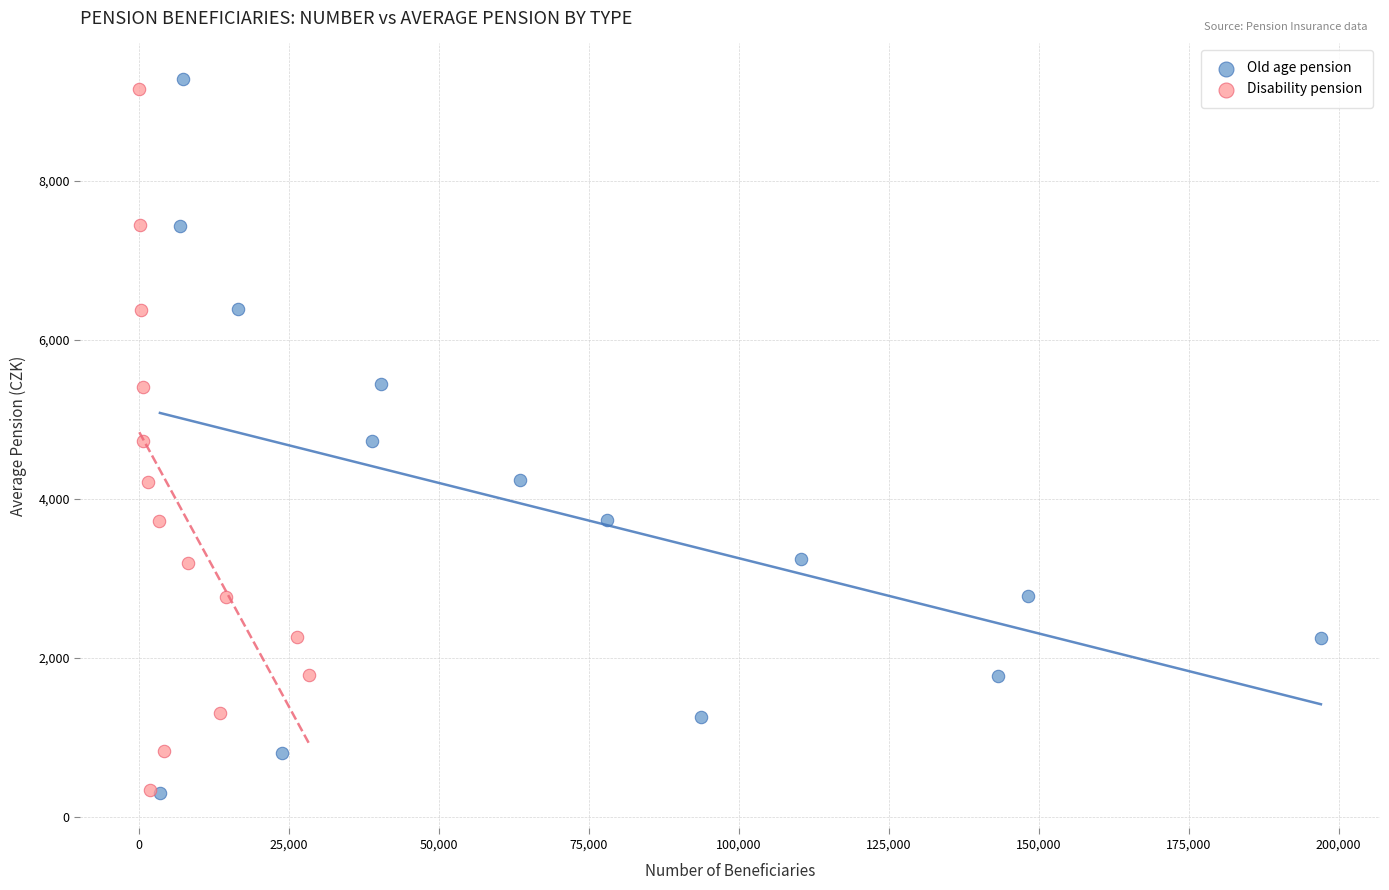

Which series contains the highest Y value?

Old age pension